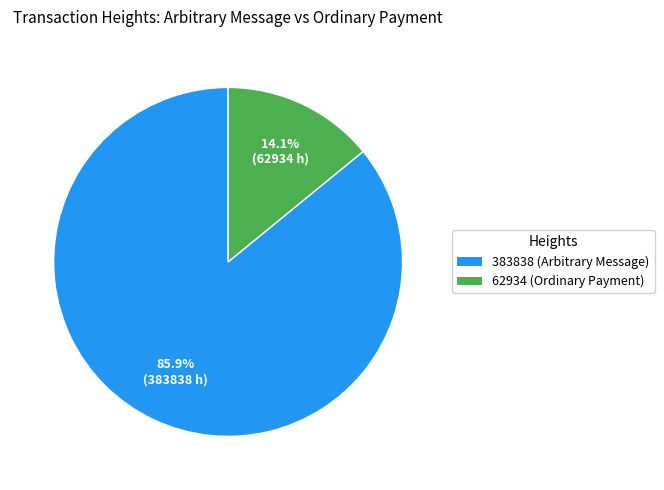

To the nearest percent, what is the difference between the largest and smallest slice percentages?

72%